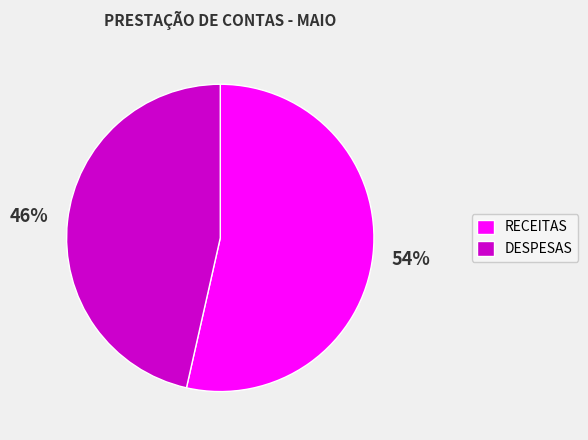

To the nearest percent, what is the average slice percentage?

50%